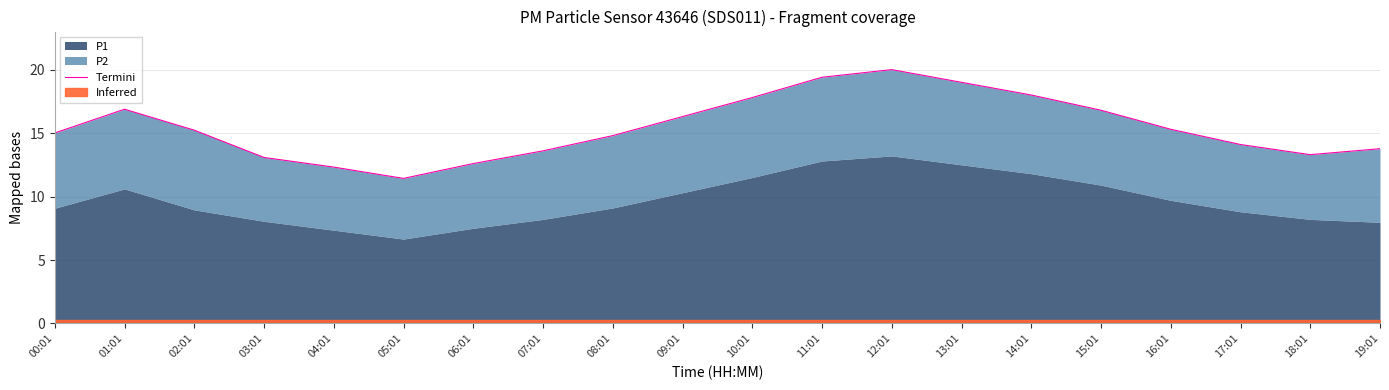

Which has a higher value, 04:01 or 07:01?

07:01